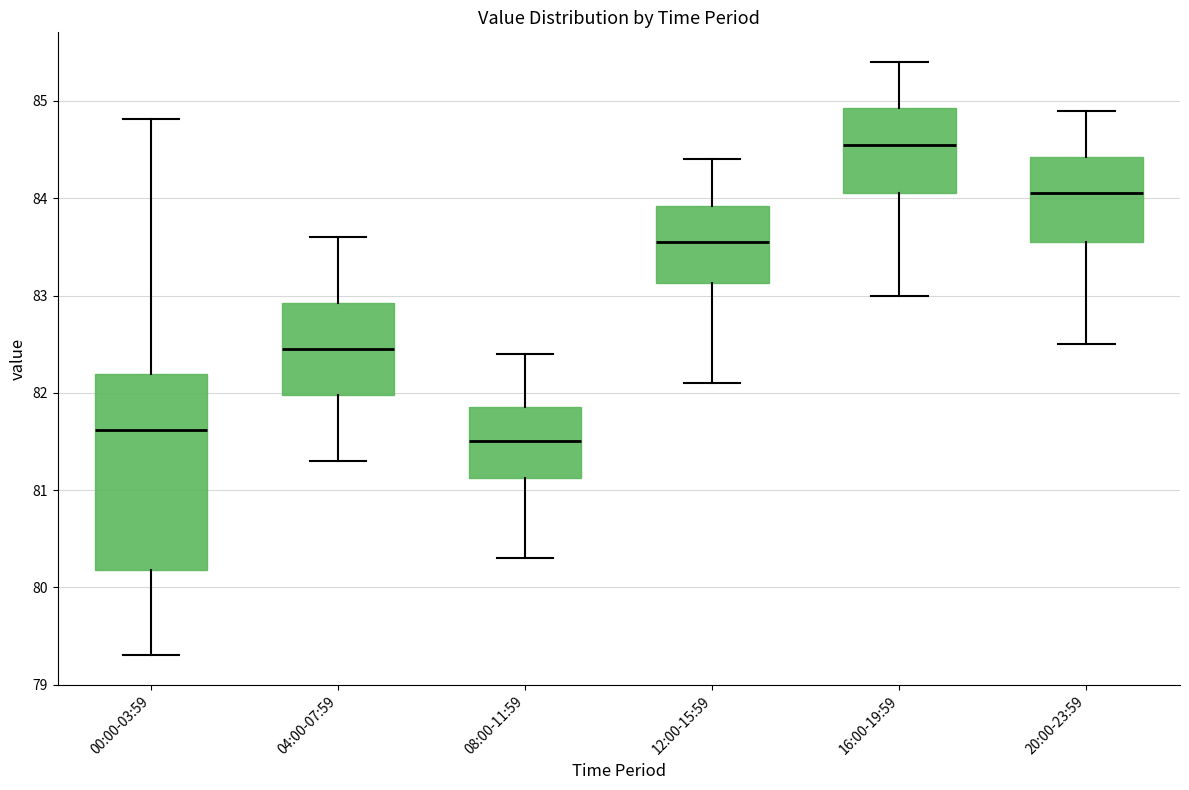

Which box has the highest median line?

16:00-19:59